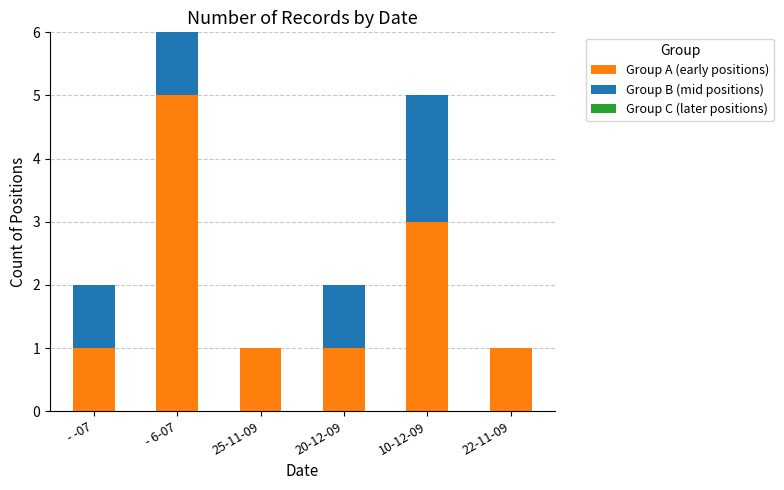

What is the maximum value for Group A (early positions)?

5